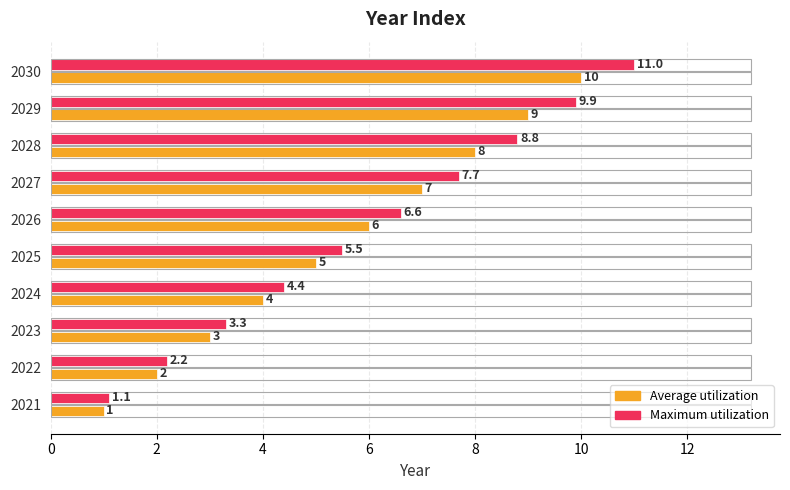

Count the number of data series in this chart.

2